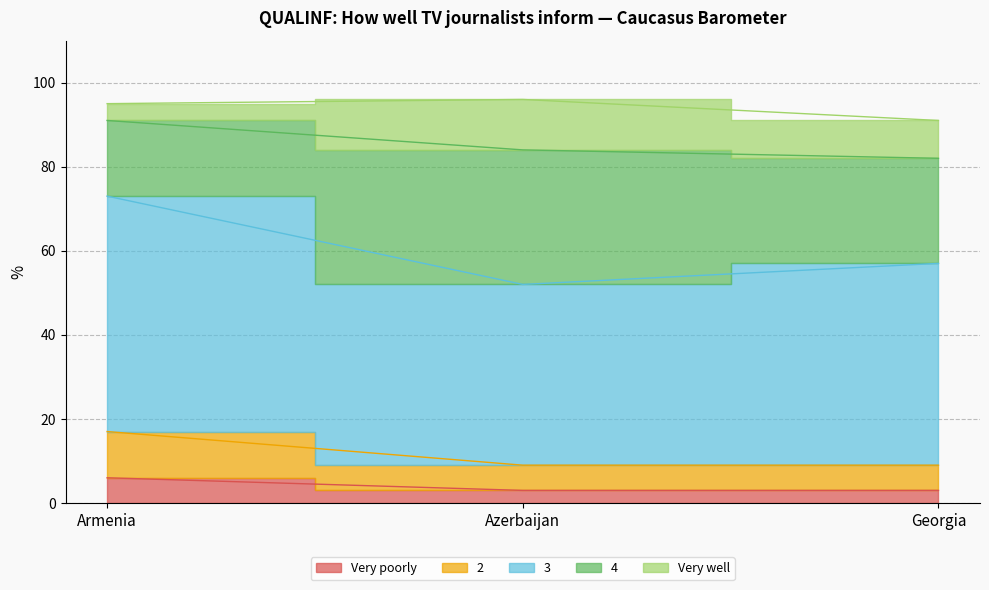

What is the value of the Very poorly point at the 1st from the left?

6